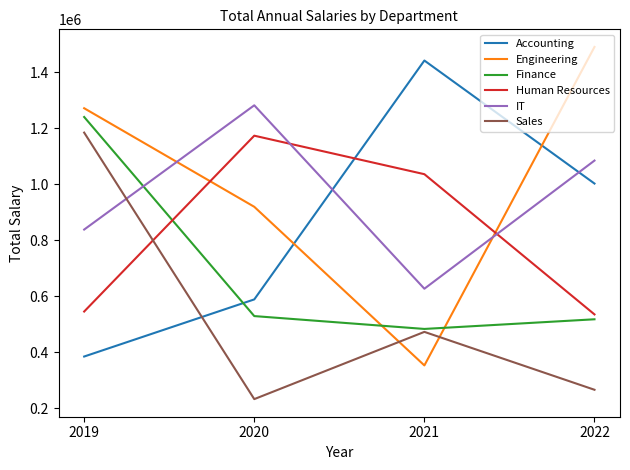

What is the sum of all Human Resources values?

3290944